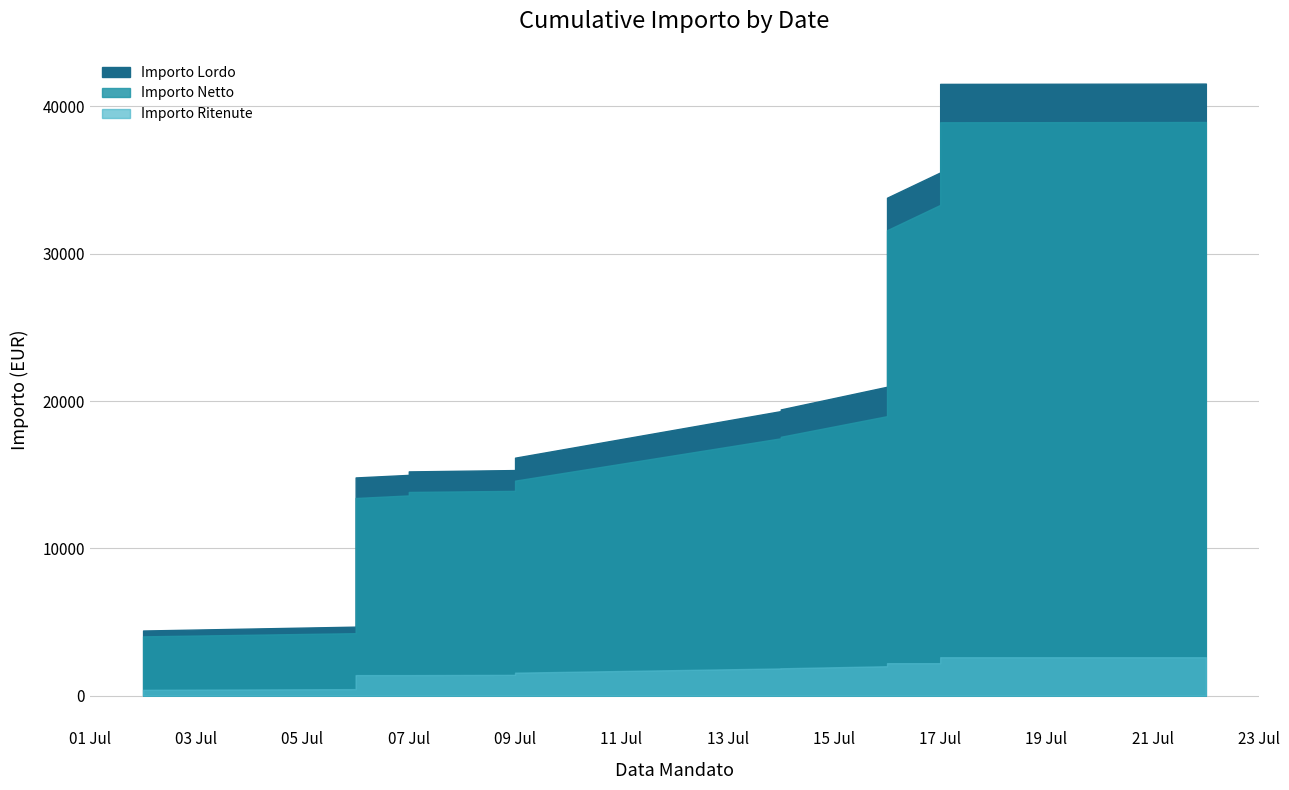

Which series ends up on top after the final intersection of Importo Netto and Importo Ritenute?

Importo Netto